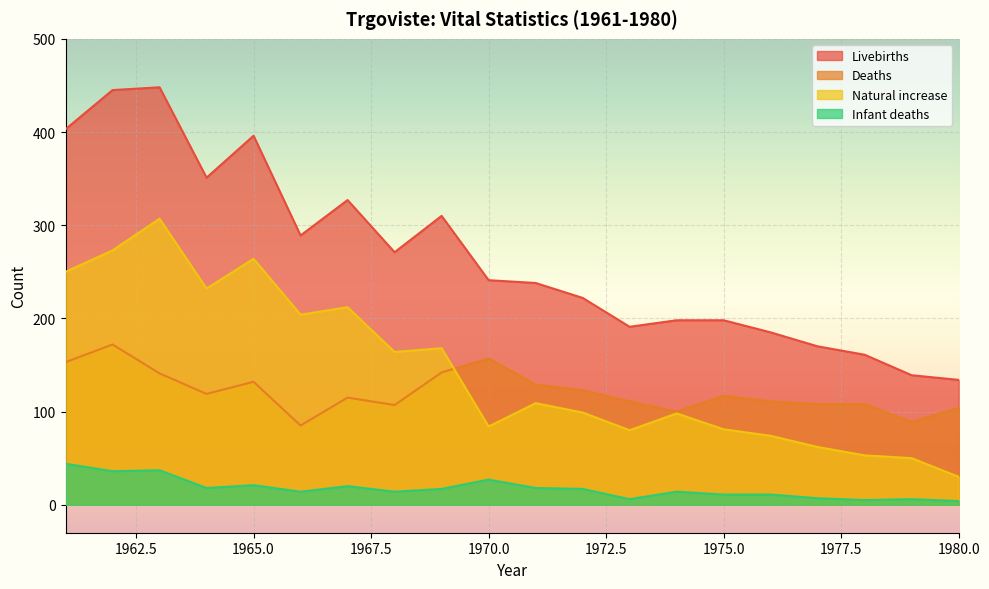

Reading right to left, transcribe all the data shown in this chart.

Livebirths: 1980=134	1979=139	1978=161	1977=170	1976=185	1975=198	1974=198	1973=191	1972=222	1971=238	1970=241	1969=310	1968=271	1967=327	1966=289	1965=396	1964=351	1963=448	1962=445	1961=403
Deaths: 1980=104	1979=89	1978=108	1977=108	1976=111	1975=117	1974=100	1973=111	1972=123	1971=129	1970=157	1969=142	1968=107	1967=115	1966=85	1965=132	1964=119	1963=141	1962=172	1961=153
Natural increase: 1980=30	1979=50	1978=53	1977=62	1976=74	1975=81	1974=98	1973=80	1972=99	1971=109	1970=84	1969=168	1968=164	1967=212	1966=204	1965=264	1964=232	1963=307	1962=273	1961=250
Infant deaths: 1980=4	1979=6	1978=5	1977=7	1976=11	1975=11	1974=14	1973=6	1972=17	1971=18	1970=27	1969=17	1968=14	1967=20	1966=14	1965=21	1964=18	1963=37	1962=36	1961=44